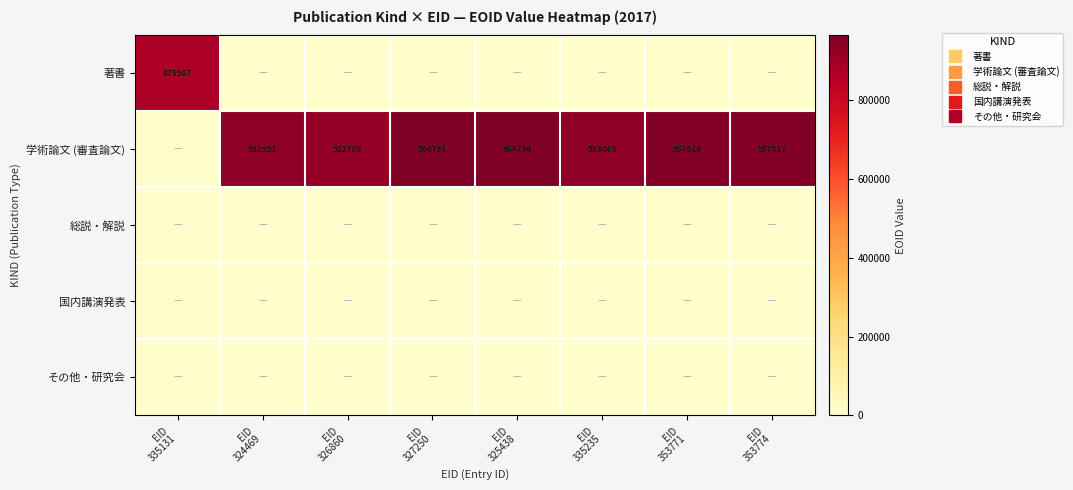

At which category is the sum across all series the highest?

EID
325438